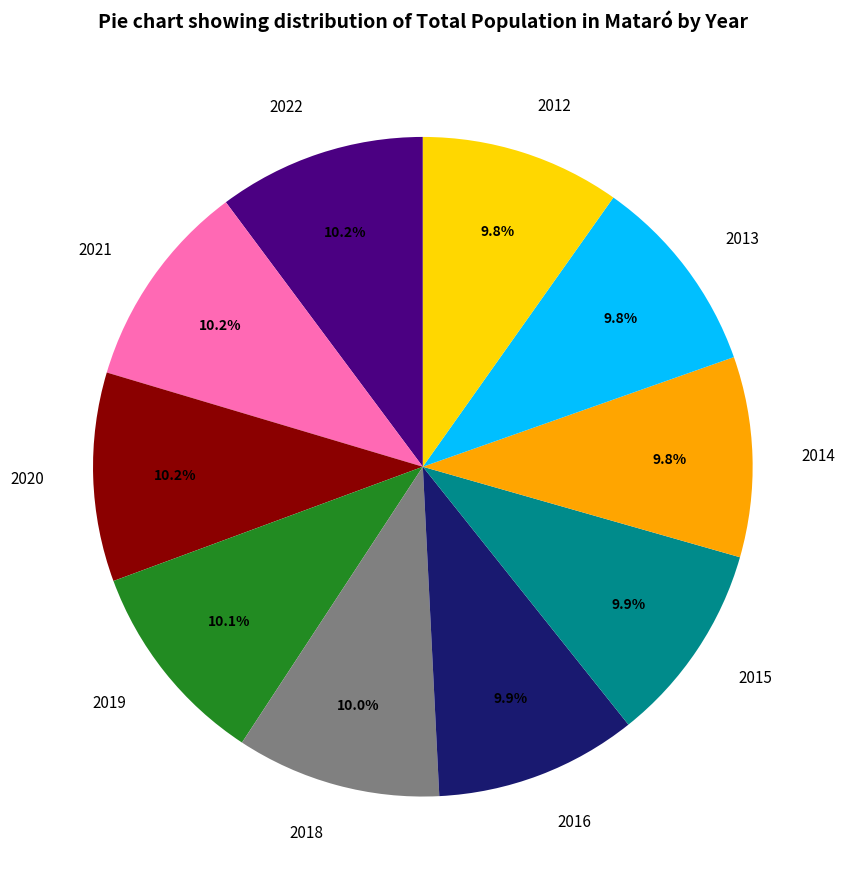

Does 2014 represent more than half of the total?

No